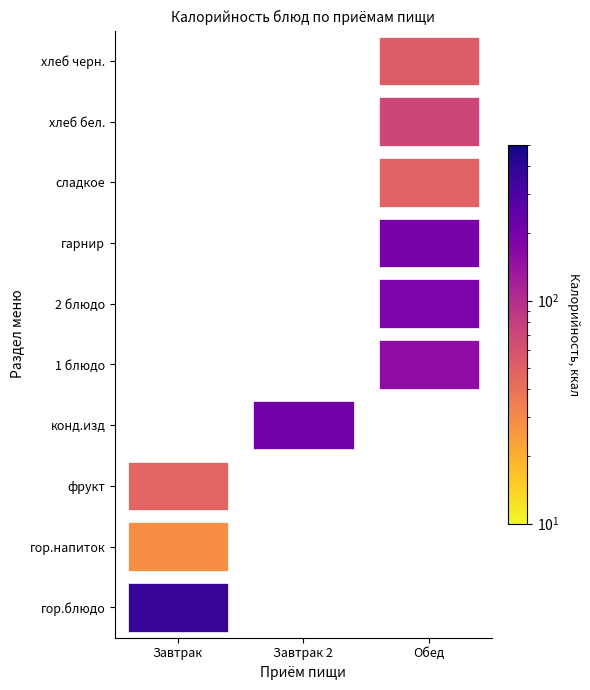

Is it true that Завтрак 2 equals 0.0 at гарнир?

True